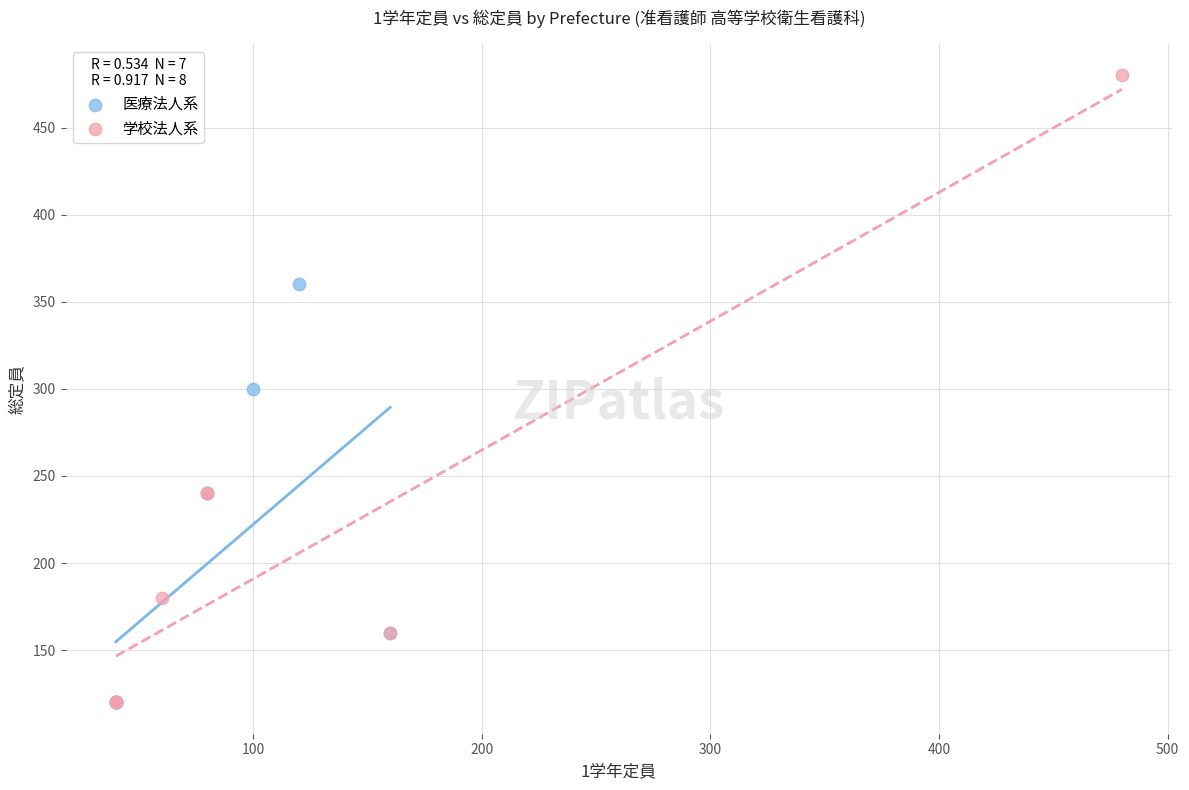

Which series contains the highest Y value?

学校法人系